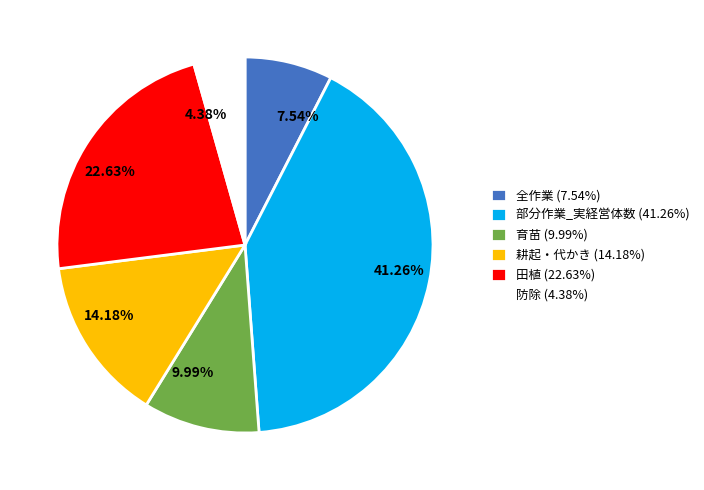

How many segments does this pie chart have?

6